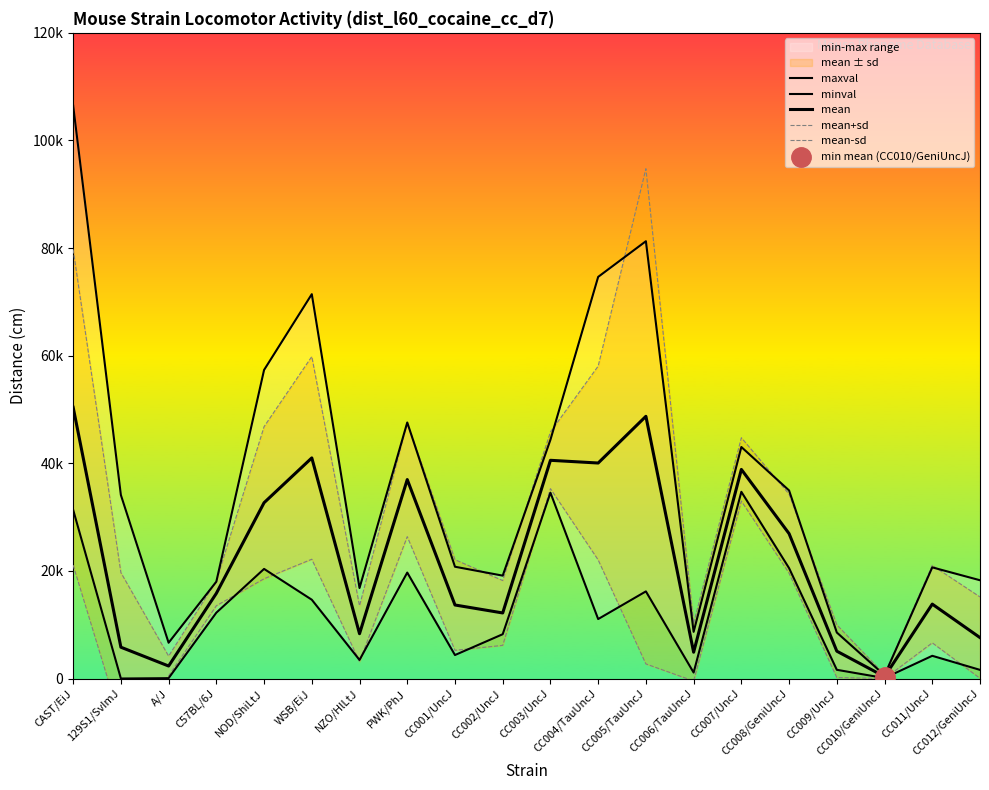

What is the lowest value of the mean-sd series?

-8043.0